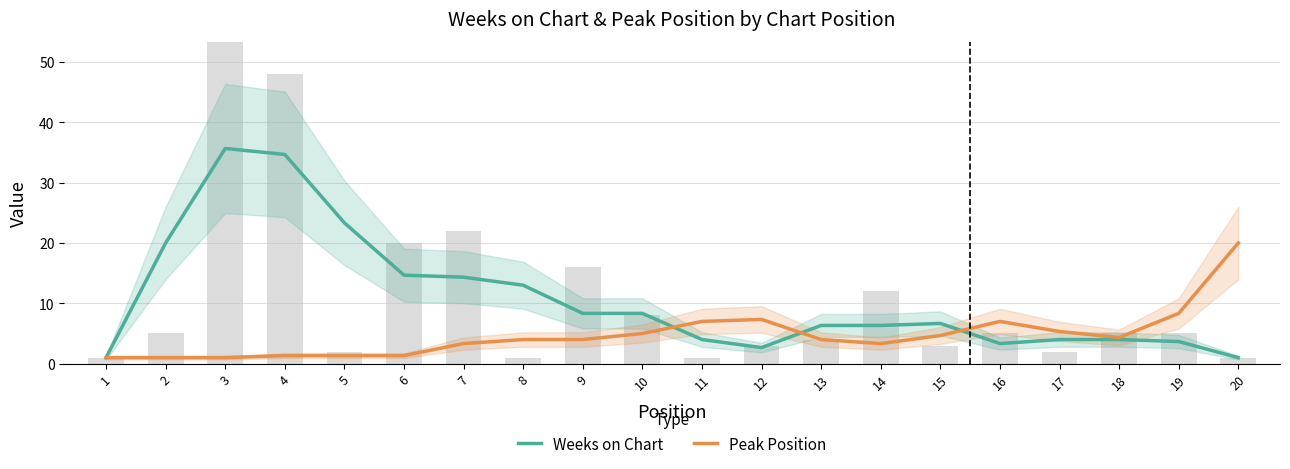

Where does the Peak Position series first go above 4?

10